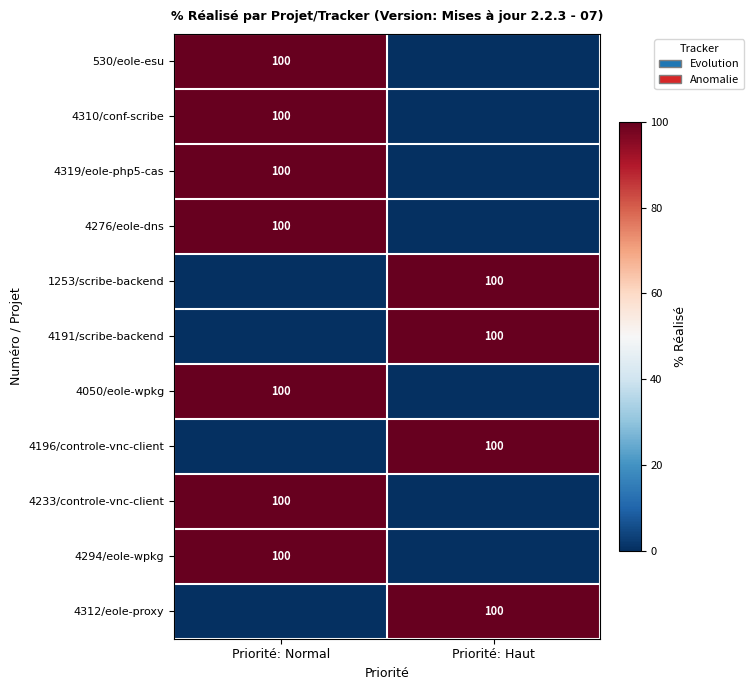

What is the total value across all series at Priorité: Normal?

700